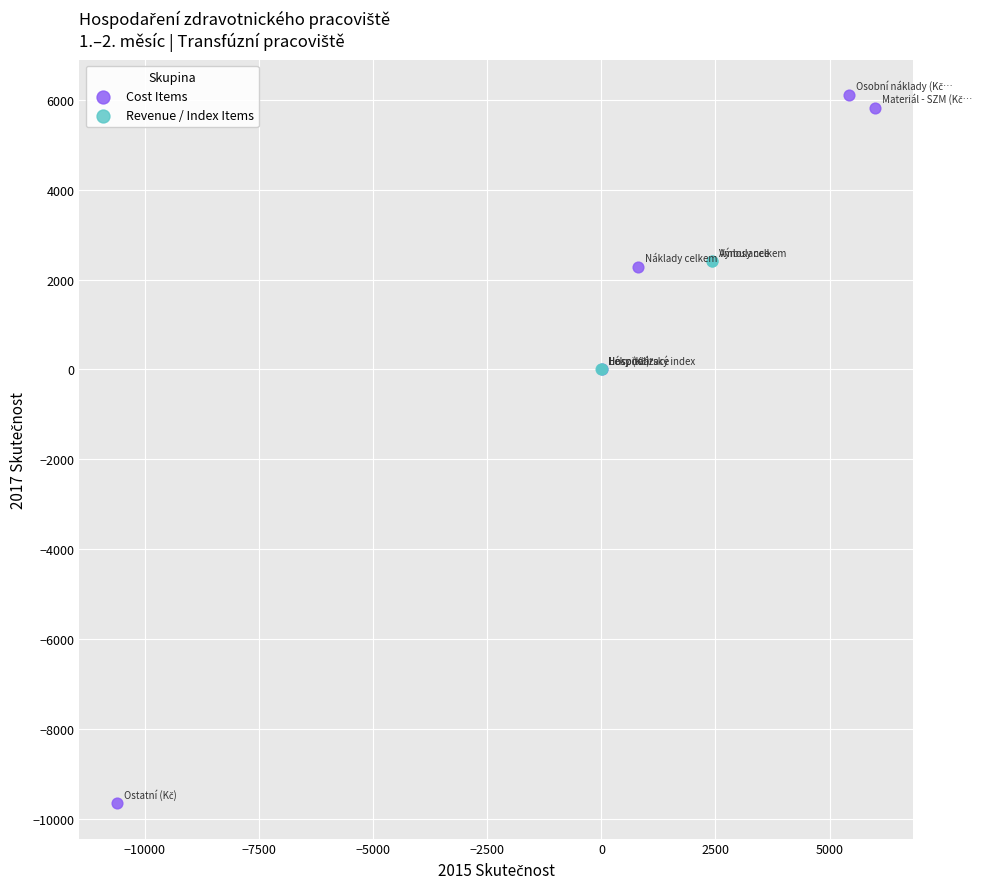

Which series reaches the maximum Y coordinate?

Cost Items